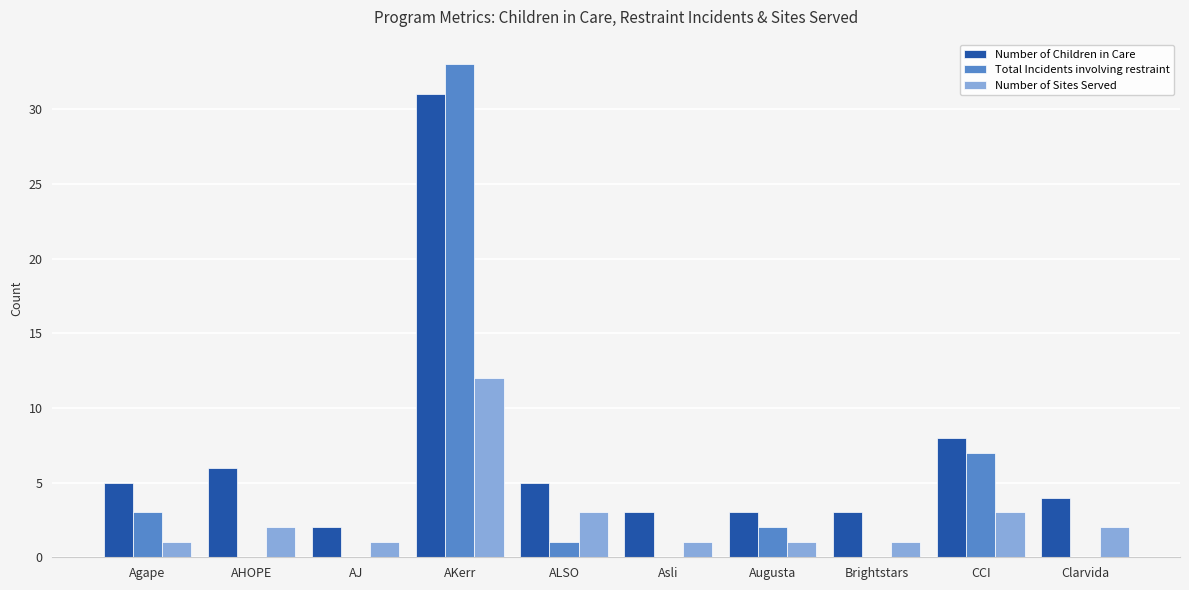

What is the sum of all Number of Sites Served values?

27